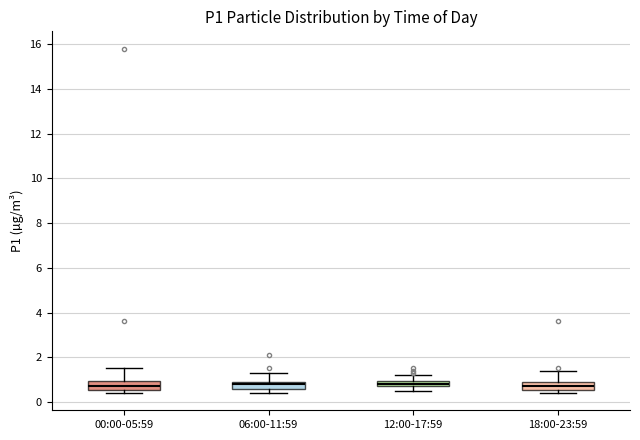

Where is the upper edge of the box for 18:00-23:59 on the y-axis? The values are not printed on the chart, so give them approximately, as read against the axis.

0.8